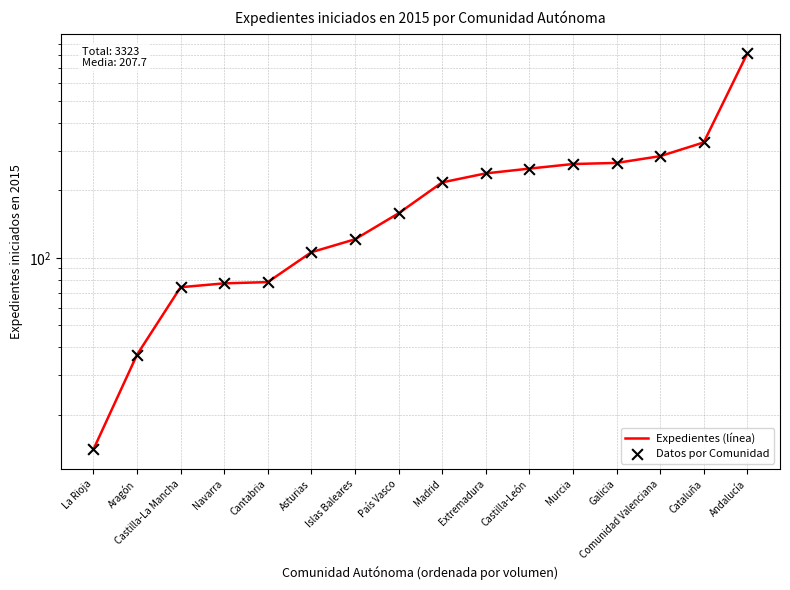

Which series has the largest Y range (max minus min)?

Expedientes (línea)